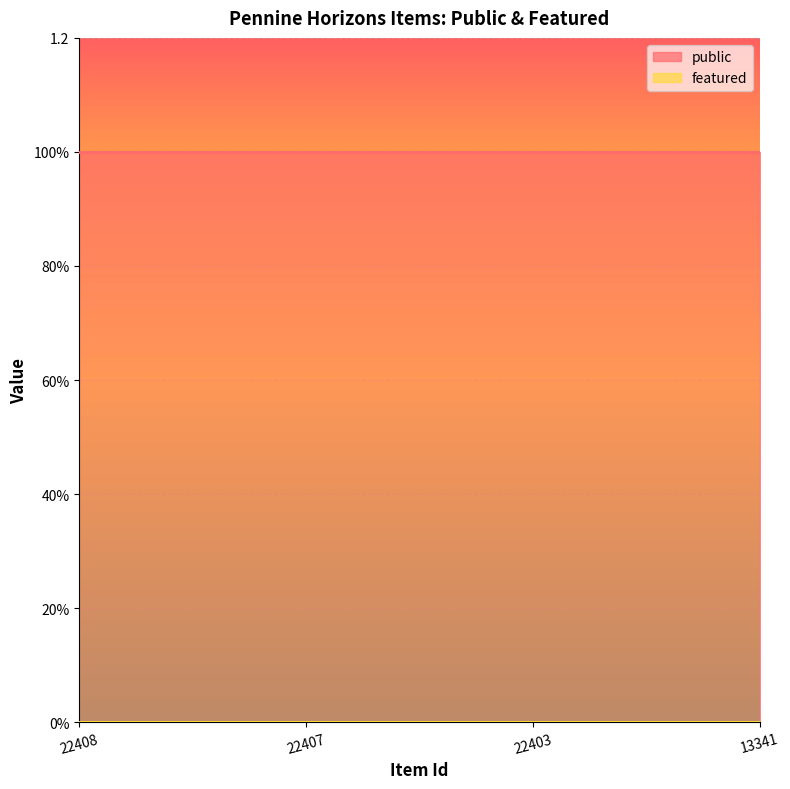

Which label corresponds to the largest value in the chart?

22408